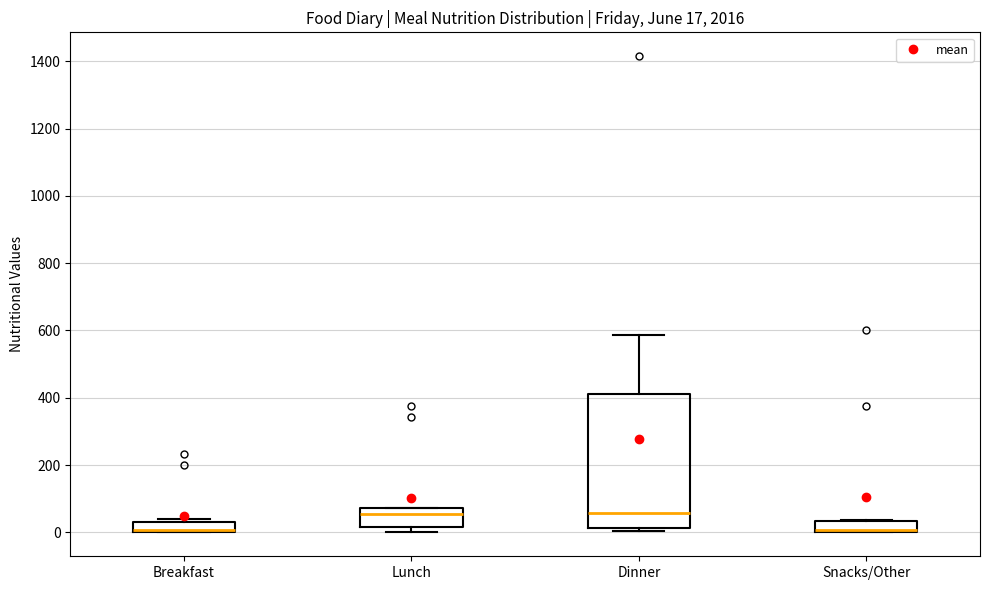

Which box is the tallest, from its lower edge to its upper edge?

Dinner